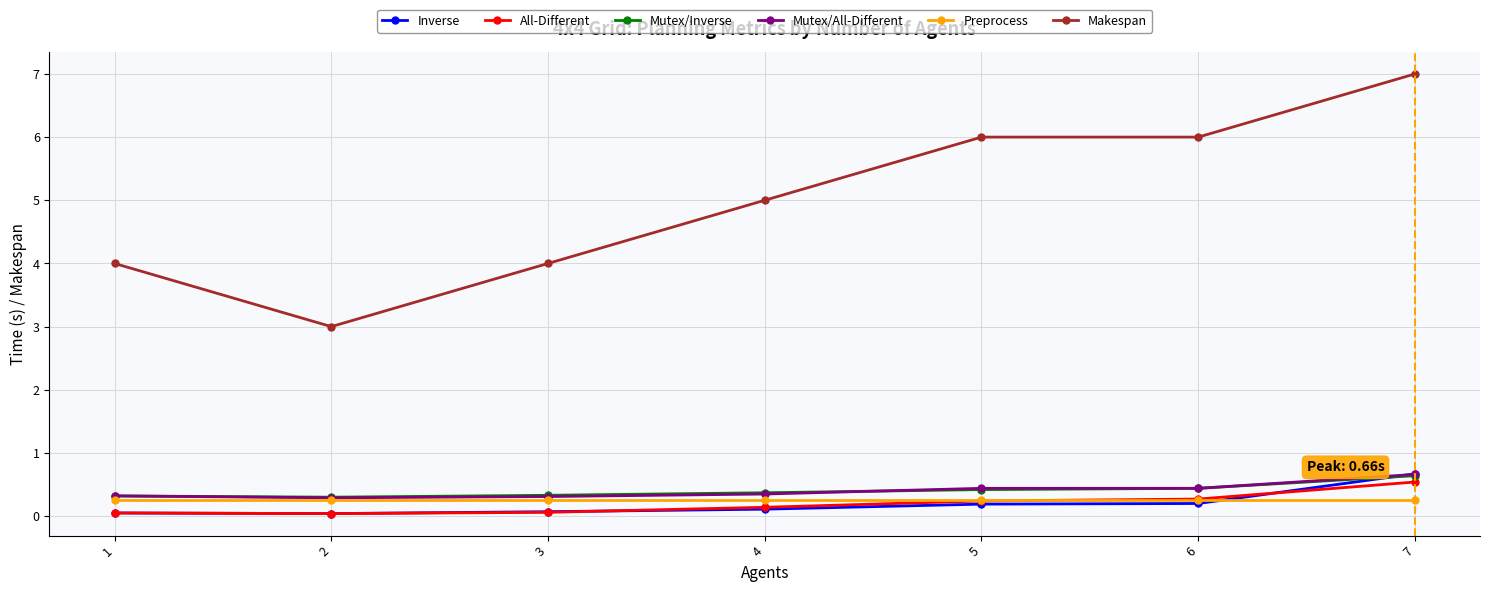

What are all the series names shown in the legend?

Inverse, All-Different, Mutex/Inverse, Mutex/All-Different, Preprocess, Makespan